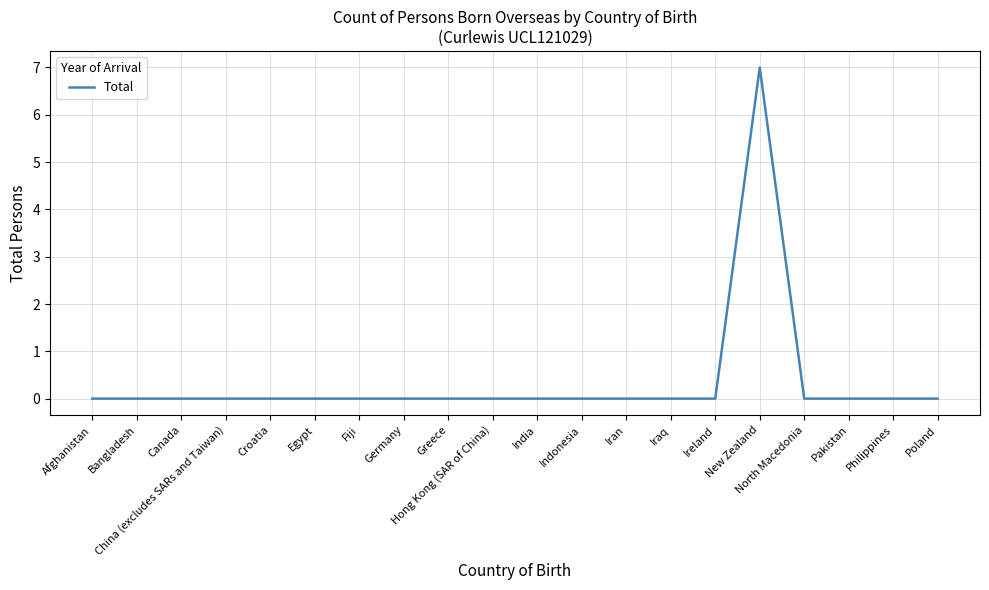

Reading right to left, extract all data points from this chart.

0	0	0	0	7	0	0	0	0	0	0	0	0	0	0	0	0	0	0	0